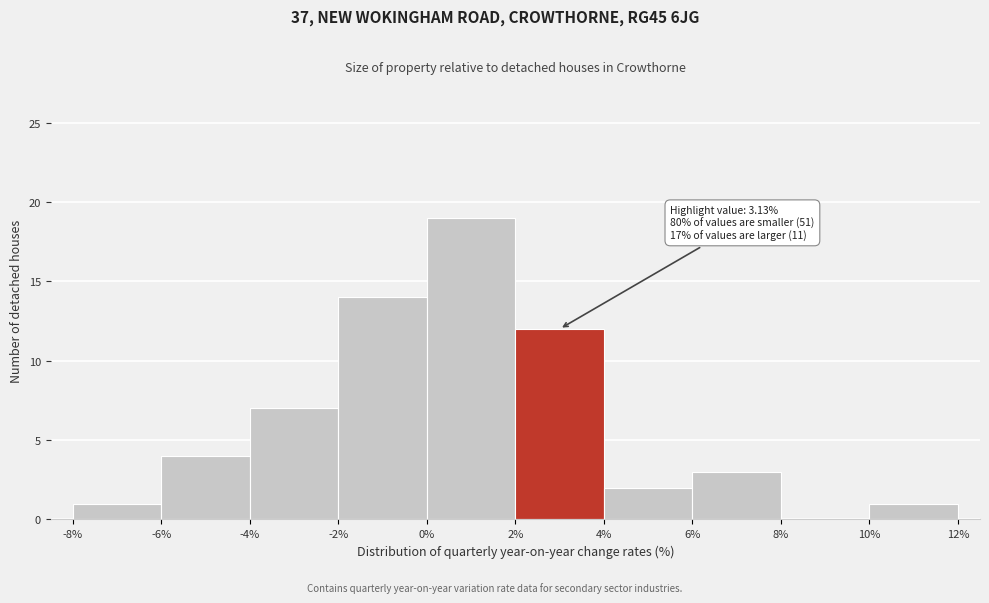

Over which range of the x-axis is the bar tallest?

0% to 2%